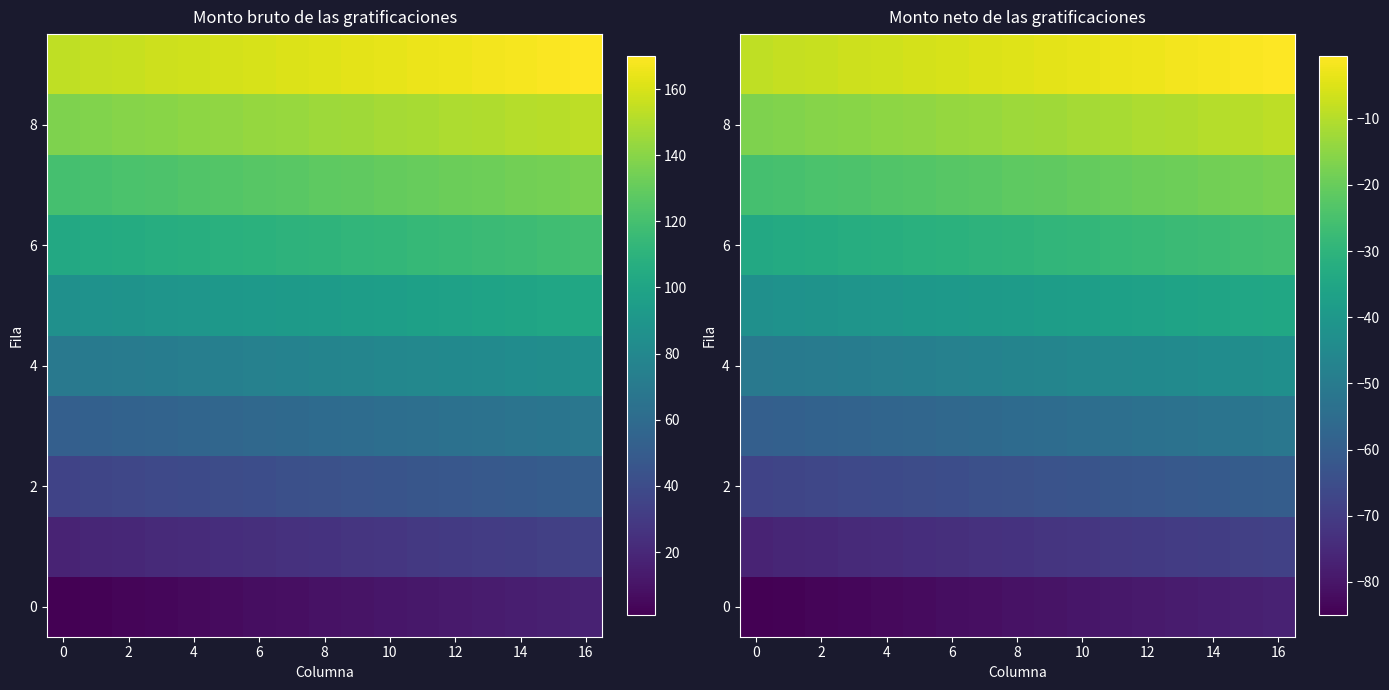

Read the 4 value at 14.

-44.0